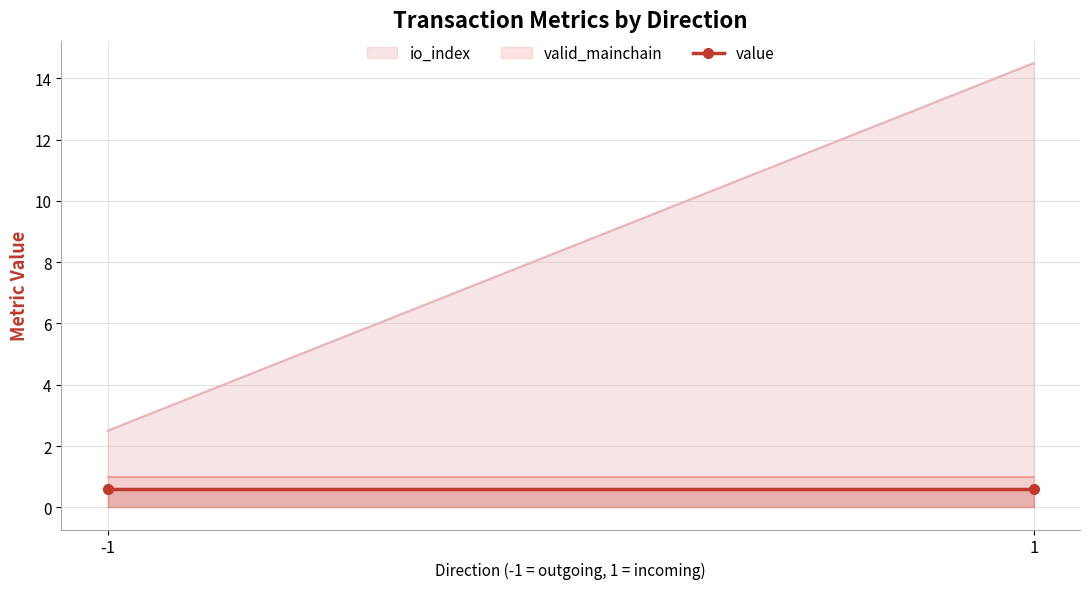

Reading right to left, list all the values displayed in this chart.

io_index: 1=14.5	-1=2.5
value: 1=0.6	-1=0.6
valid_mainchain: 1=1.0	-1=1.0